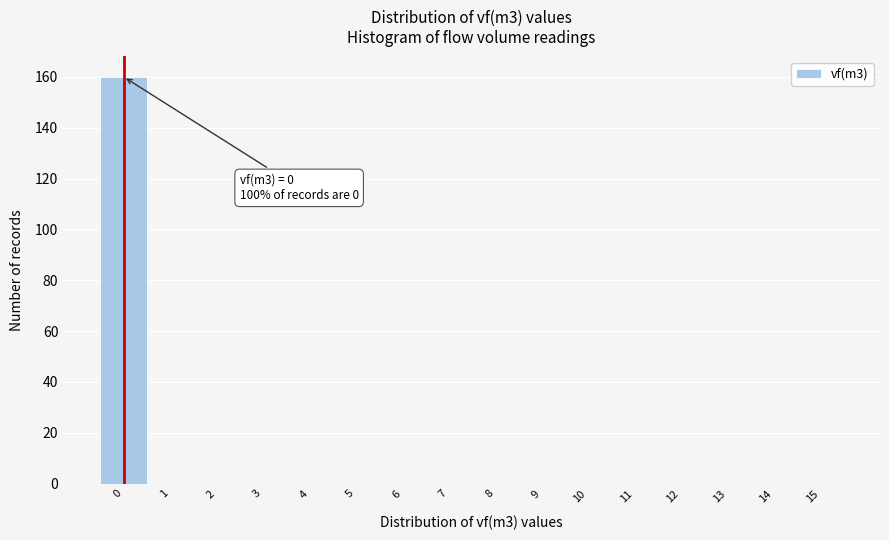

Reading left to right, list all the values displayed in this chart.

0=160	1=0	2=0	3=0	4=0	5=0	6=0	7=0	8=0	9=0	10=0	11=0	12=0	13=0	14=0	15=0